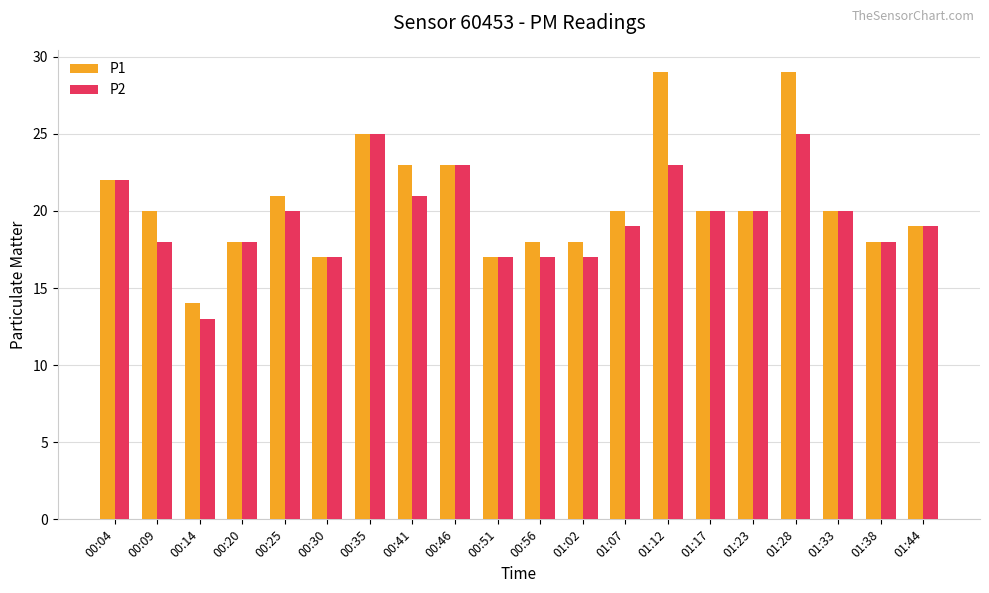

Reading left to right, list all the values displayed in this chart.

P1: 22	20	14	18	21	17	25	23	23	17	18	18	20	29	20	20	29	20	18	19
P2: 22	18	13	18	20	17	25	21	23	17	17	17	19	23	20	20	25	20	18	19